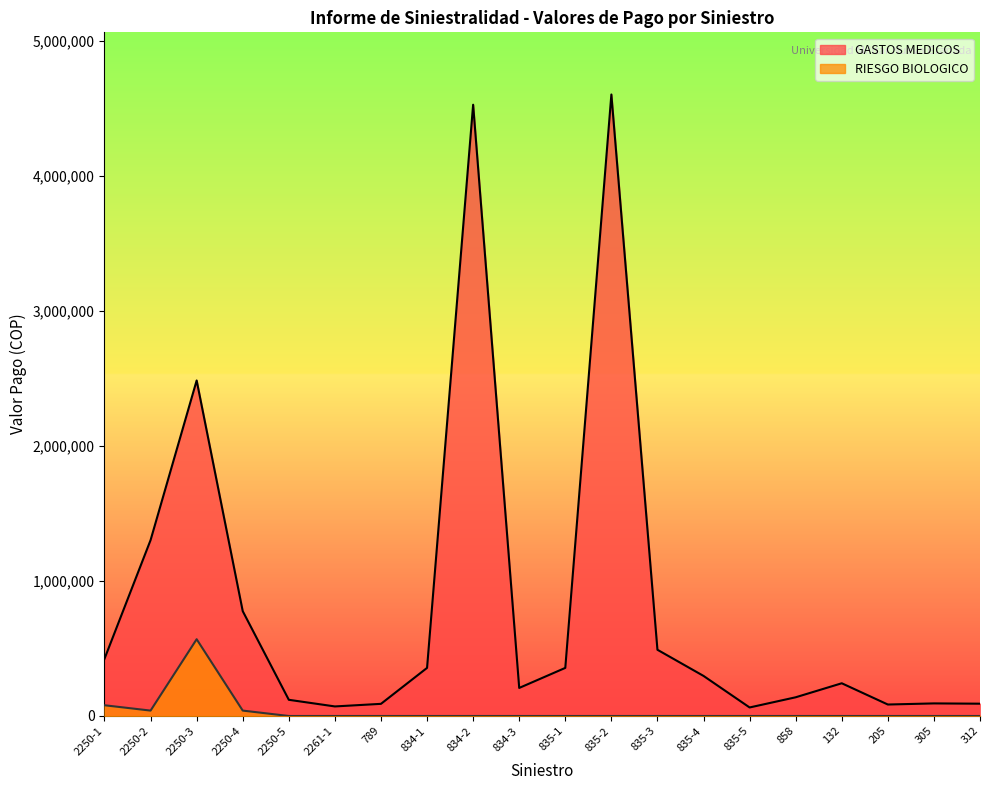

Does the chart display data point markers on the line(s)?

No